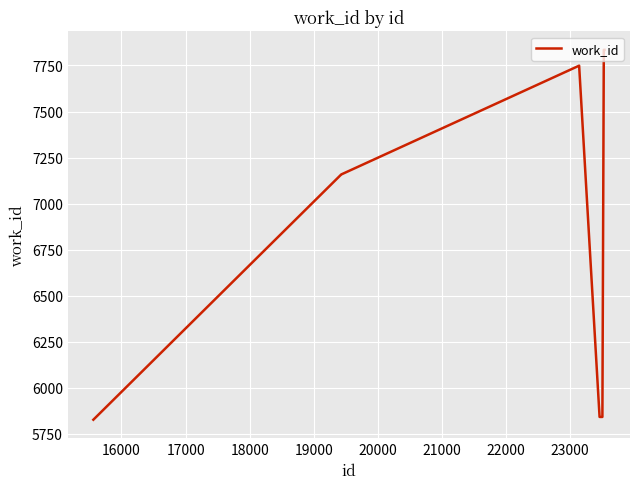

What is the difference between the maximum and minimum values?

2009